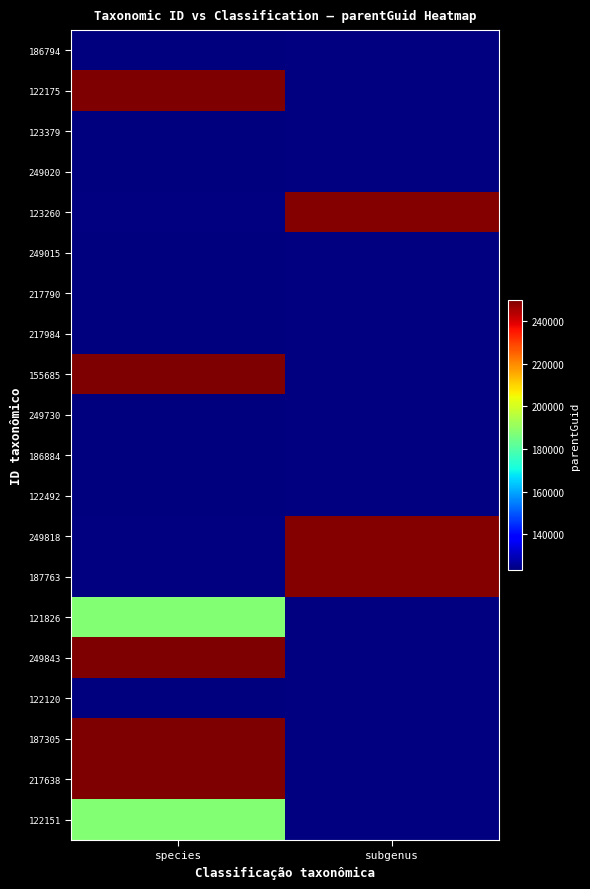

The value of 187305 at species is 364864.5. True or false?

False